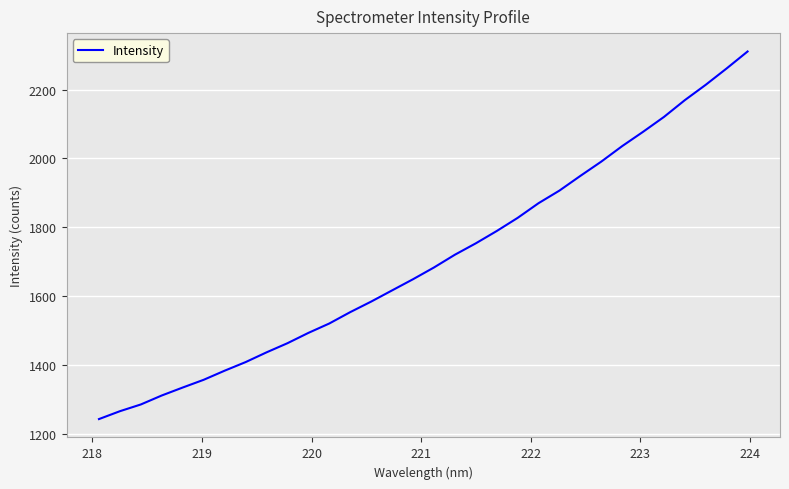

What is the sum of all values?

54587.1